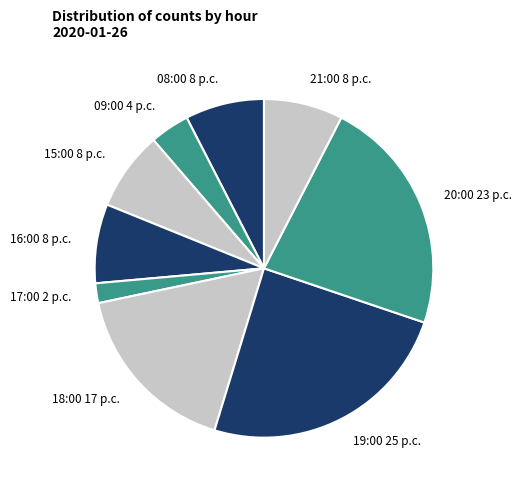

Is it true that 20:00 23 p.c. is 12% of the pie?

False